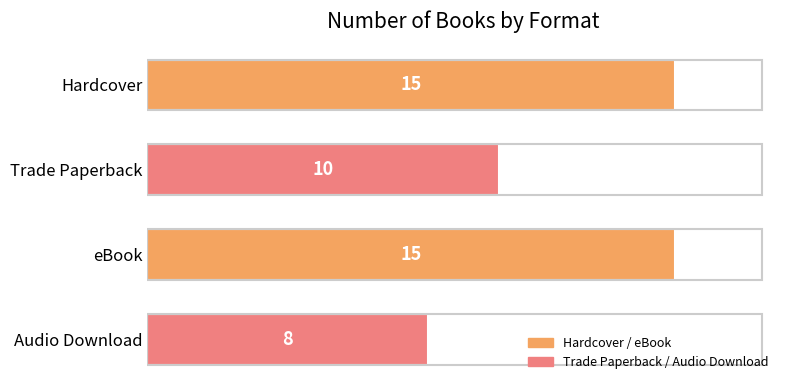

What is the label of the 2nd bar from the top?

Trade Paperback